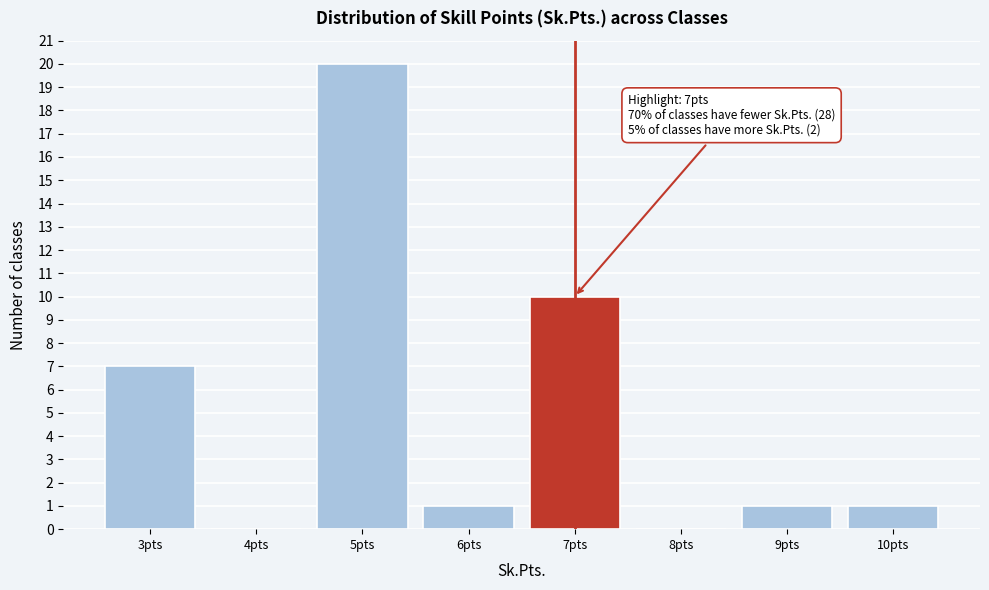

Over which range of the x-axis is the bar tallest?

4.5 to 5.5